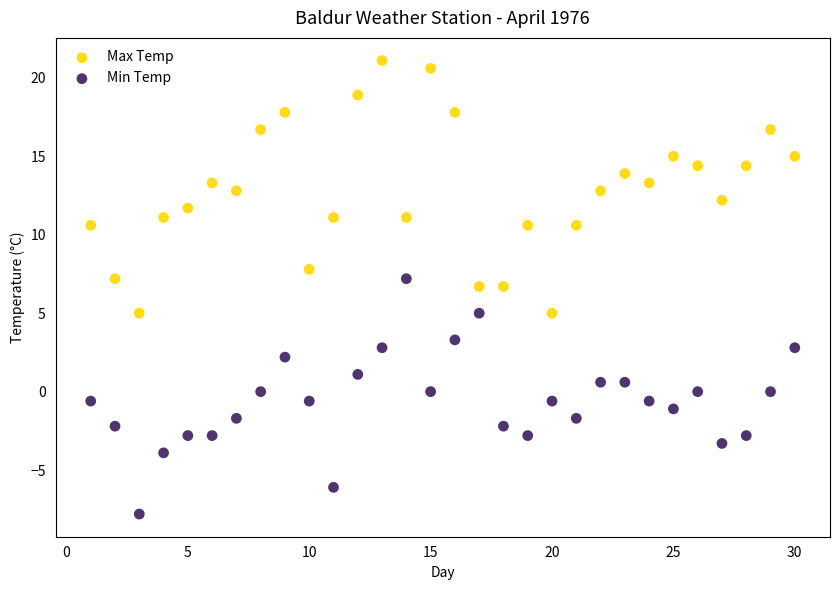

Across all data points, what is the range of Y values (max minus min)?

28.9